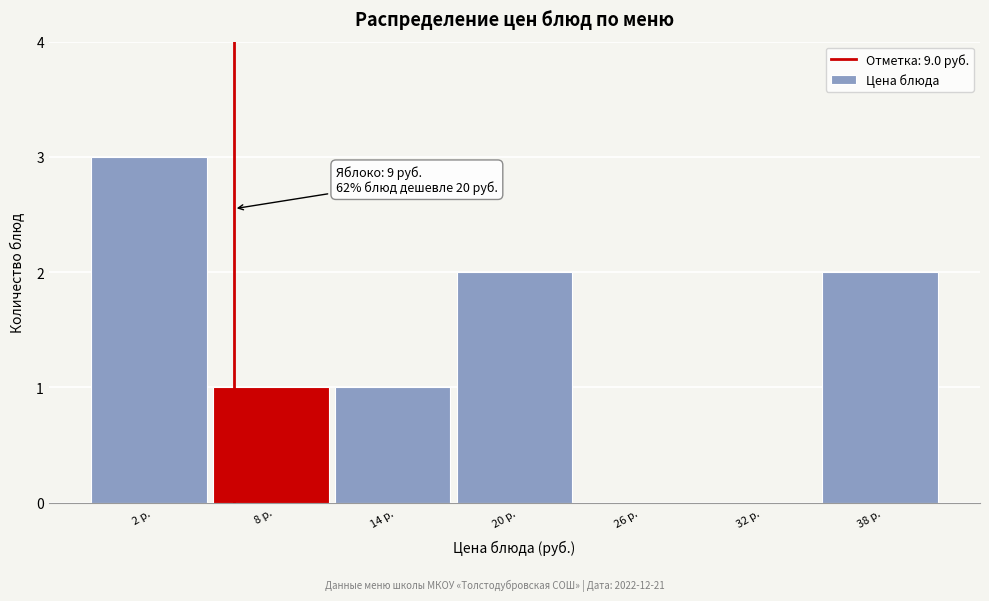

Reading left to right, list all the values displayed in this chart.

2 р.=3	8 р.=1	14 р.=1	20 р.=2	26 р.=0	32 р.=0	38 р.=2